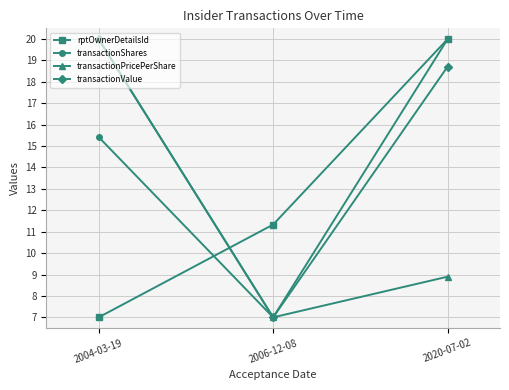

What position from the left is 2020-07-02?

3